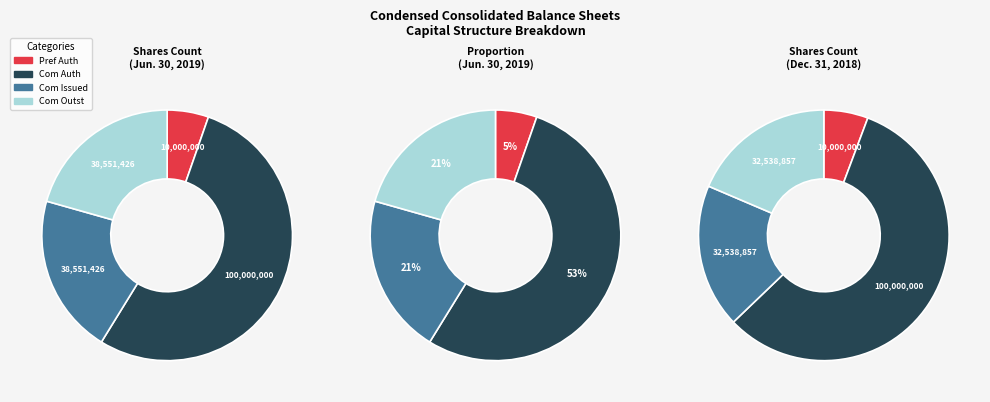

Which slice is the largest?

Common stock authorized